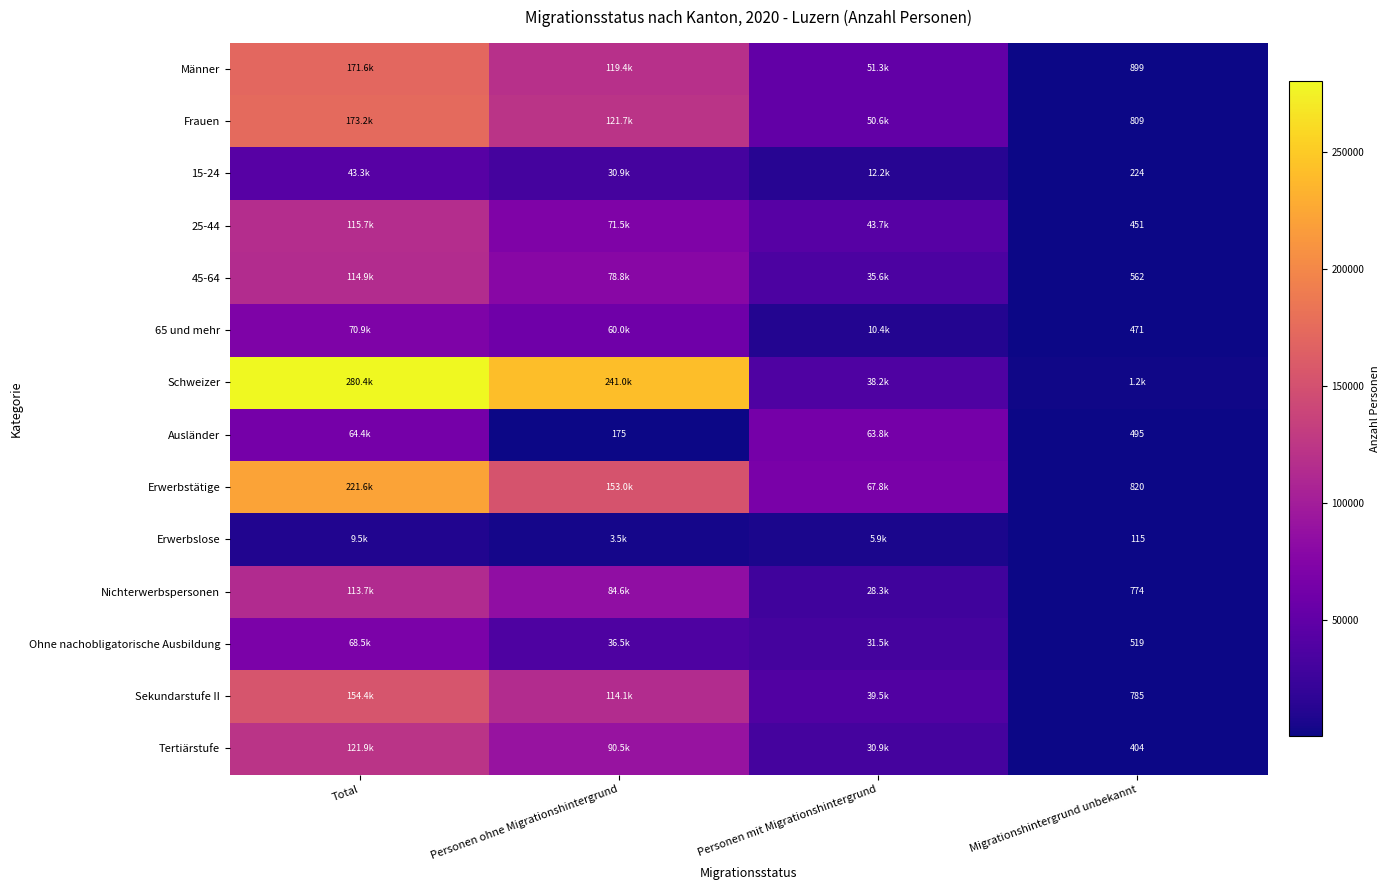

Which has a higher value, Total or Migrationshintergrund unbekannt?

Total